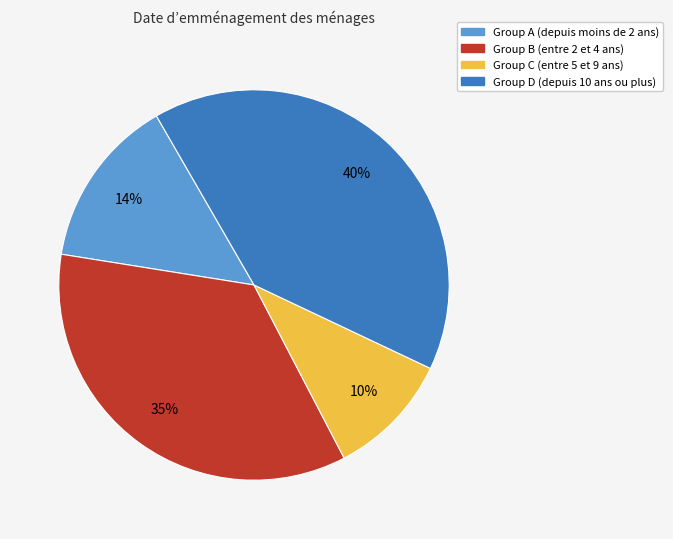

To the nearest percent, what is the difference between the largest and smallest slice percentages?

30%